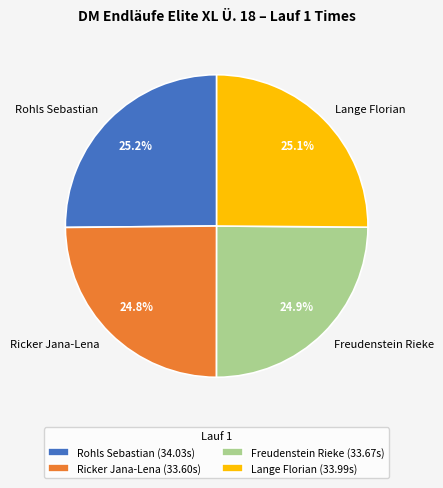

What is the ratio of the value at Rohls Sebastian to the value at Freudenstein Rieke?

1.0